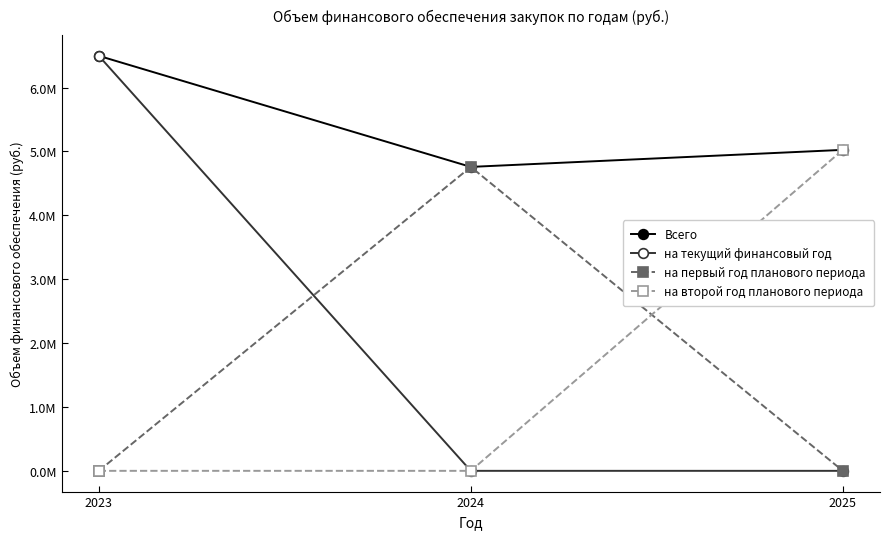

What are all the series names shown in the legend?

Всего, на текущий финансовый год, на первый год планового периода, на второй год планового периода